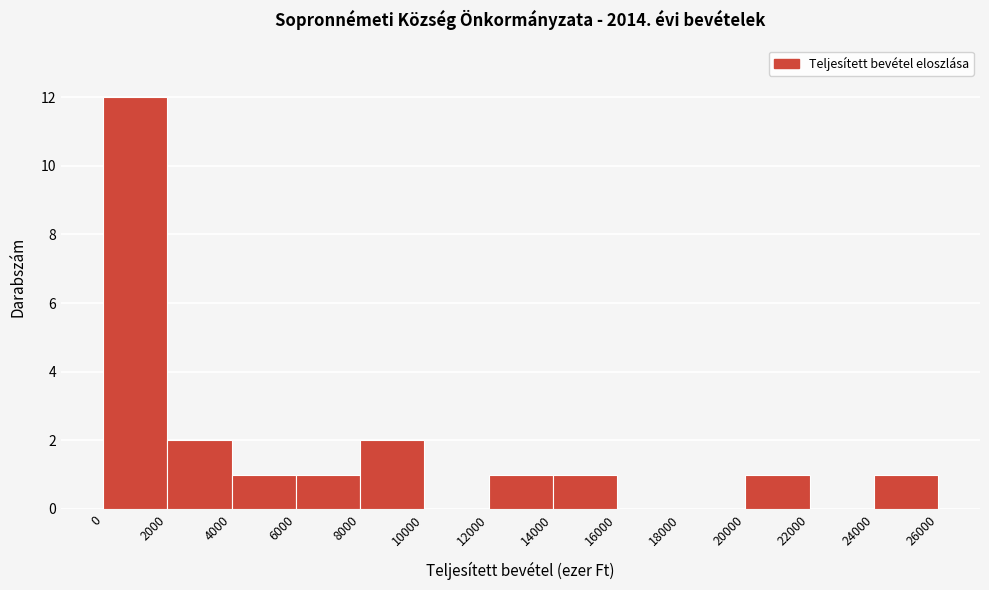

Which range on the x-axis has the tallest bar?

0 to 2000